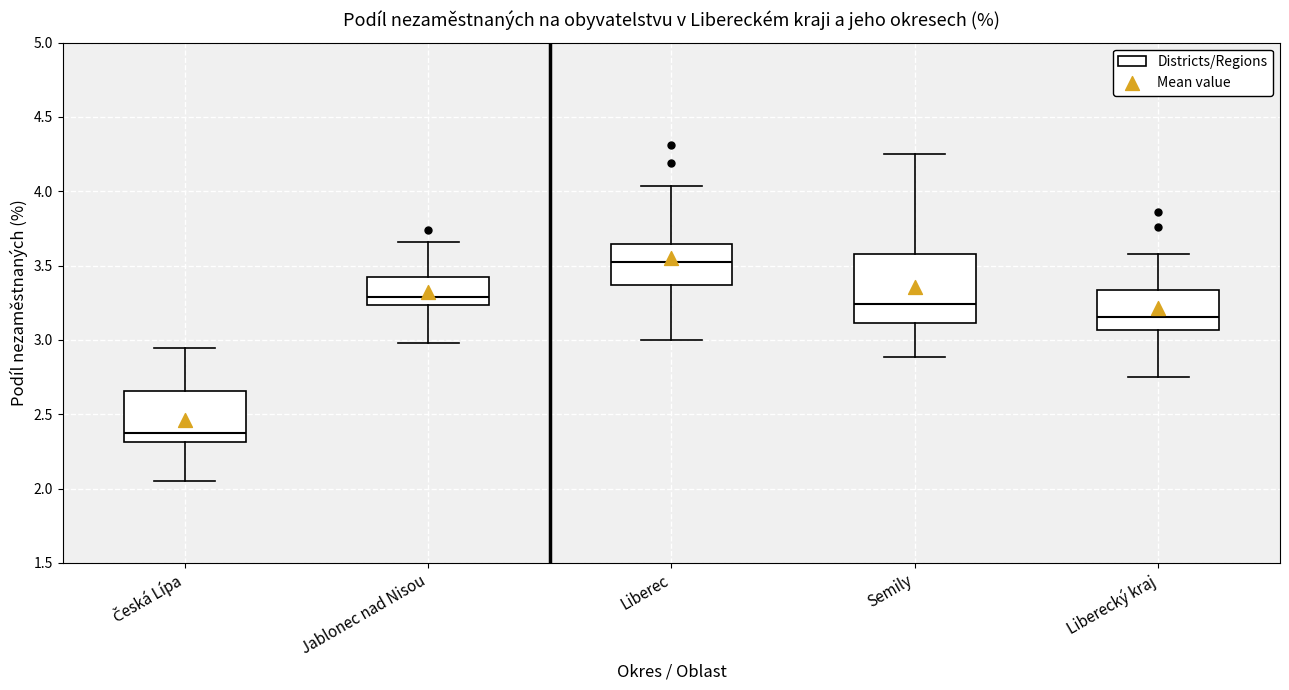

Reading left to right, transcribe this box plot: for each box, give where its median line is, the range the box spans, and where its two whiskers end, as read against the y-axis. The values are not printed on the chart, so give them approximately, as read against the axis.

Česká Lípa: median 2.40, box 2.30 to 2.65, whiskers 2.05 to 2.95
Jablonec nad Nisou: median 3.30, box 3.25 to 3.40, whiskers 3.00 to 3.65
Liberec: median 3.50, box 3.35 to 3.65, whiskers 3.00 to 4.05
Semily: median 3.25, box 3.10 to 3.60, whiskers 2.90 to 4.25
Liberecký kraj: median 3.15, box 3.05 to 3.35, whiskers 2.75 to 3.60